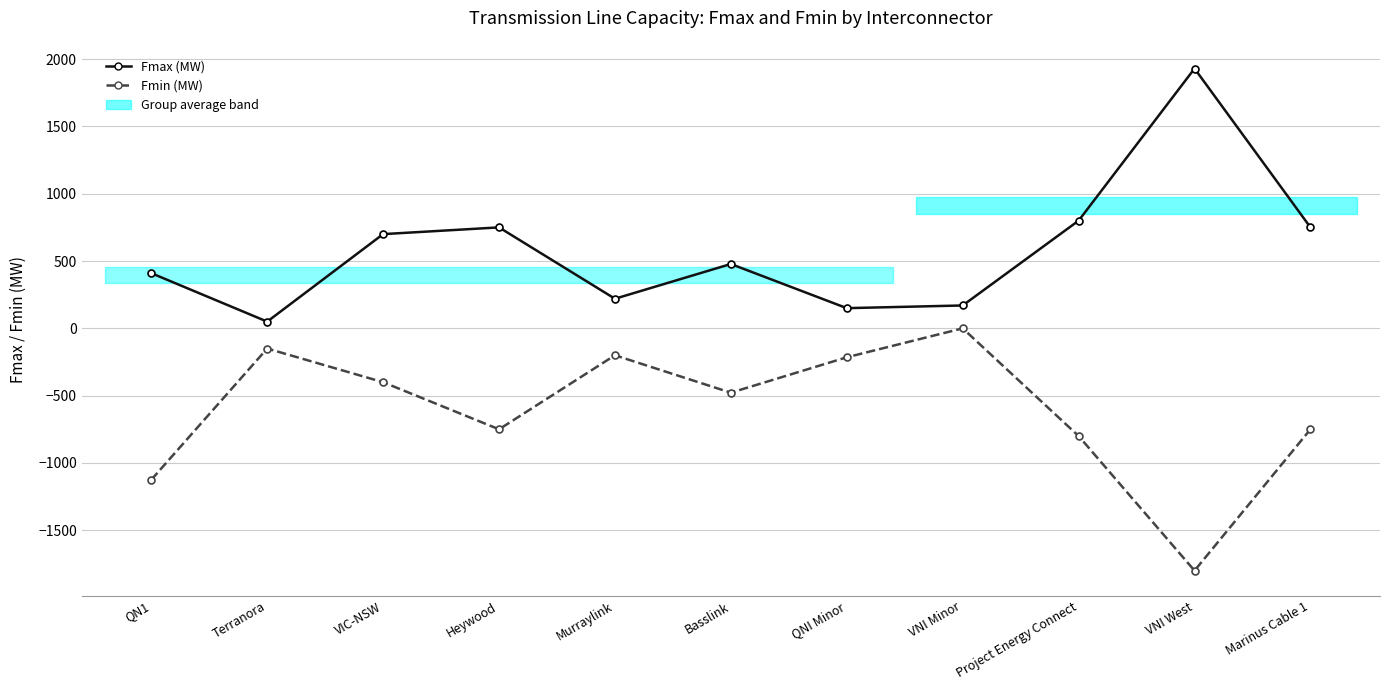

Reading left to right, list all the values displayed in this chart.

Fmax (MW): 410	50	700	750	220	478	150	170	800	1930	750
Fmin (MW): -1125	-150	-400	-750	-200	-478	-215	0	-800	-1800	-750